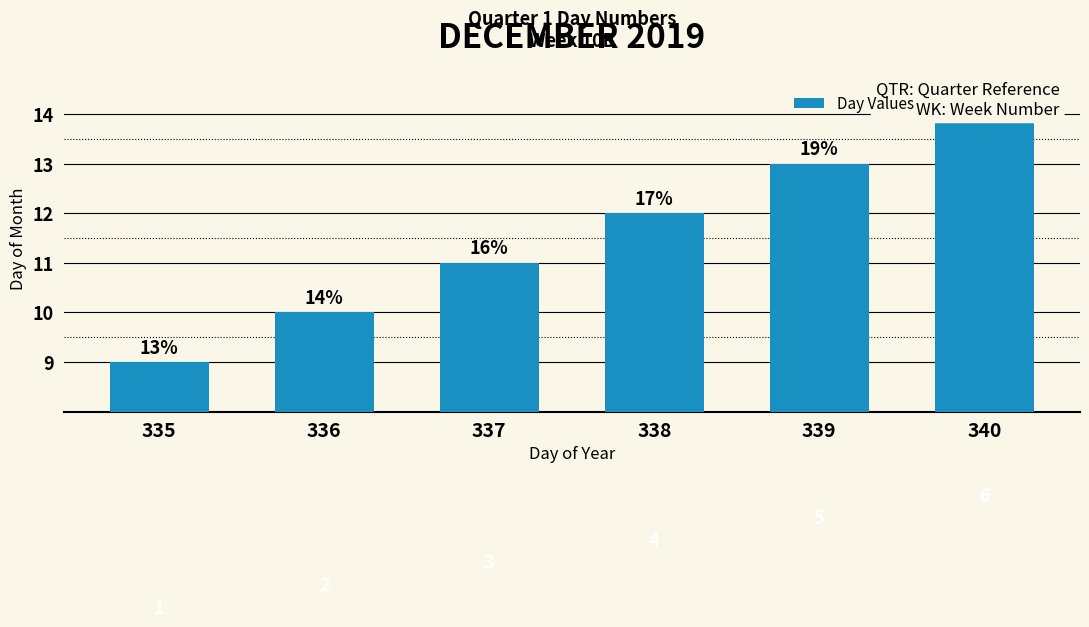

At which label is the value closest to 11?

337